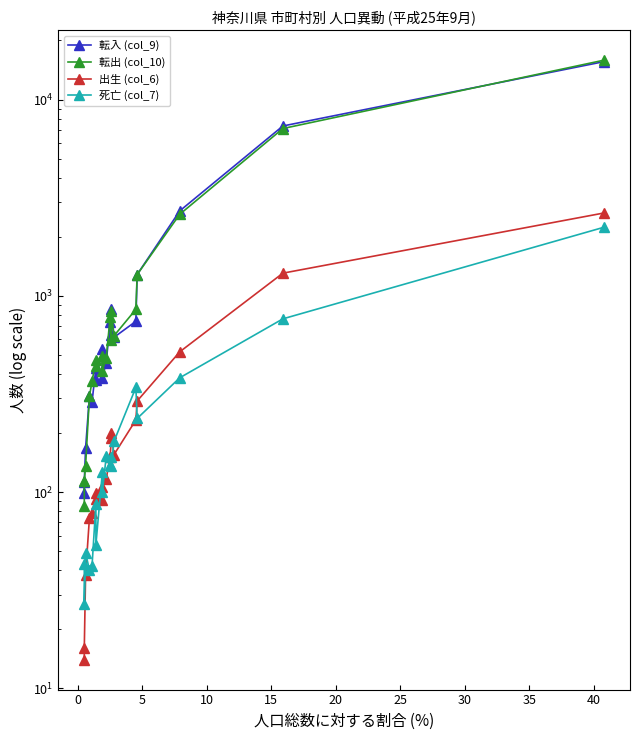

True or false: 死亡 (col_7) and 転出 (col_10) intersect in this chart.

False